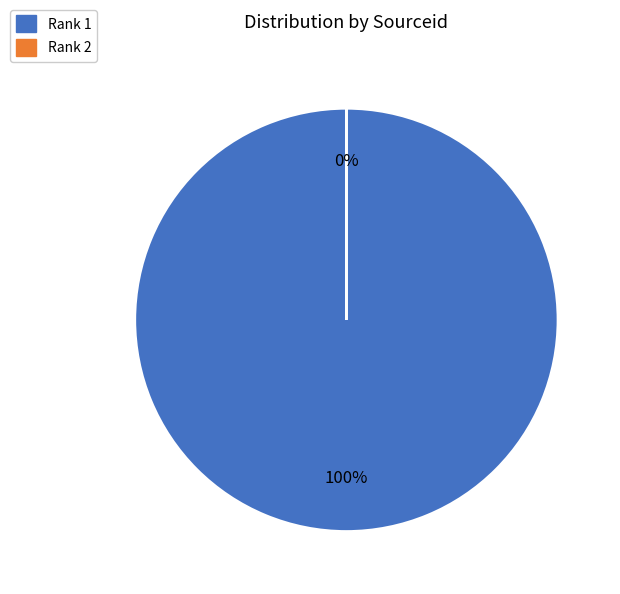

Approximately how many times larger is the value at Rank 1 compared to Rank 2?

711047.2